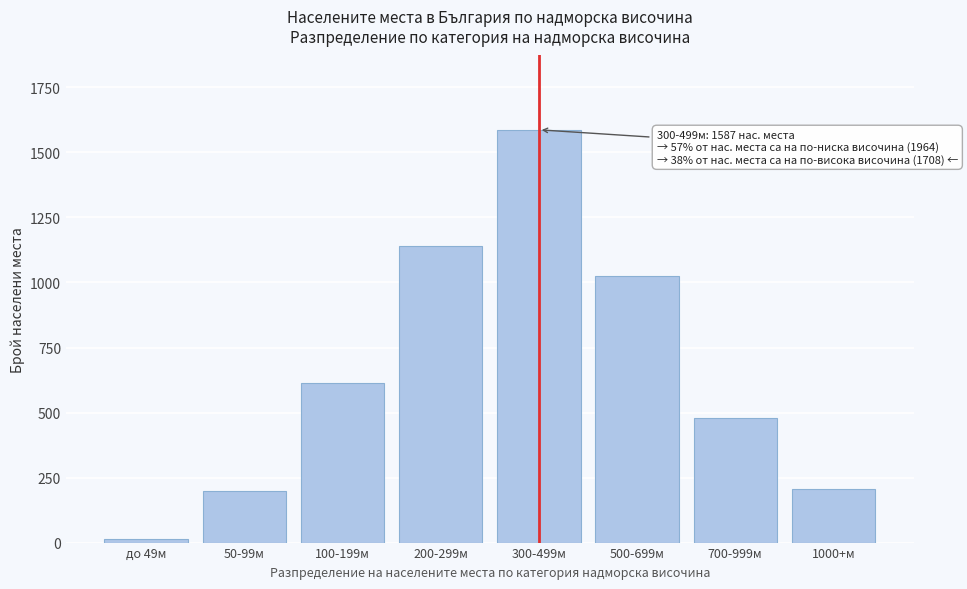

Reading left to right, transcribe all the data shown in this chart.

до 49м=12	50-99м=198	100-199м=612	200-299м=1142	300-499м=1587	500-699м=1023	700-999м=478	1000+м=207